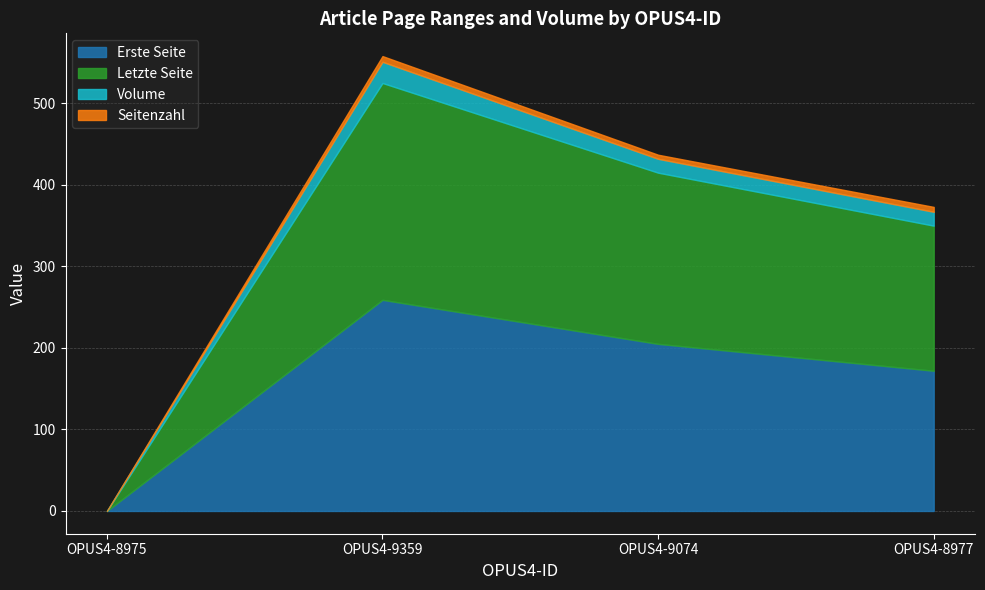

What is the difference between the Erste Seite values at OPUS4-8975 and OPUS4-9074?

205